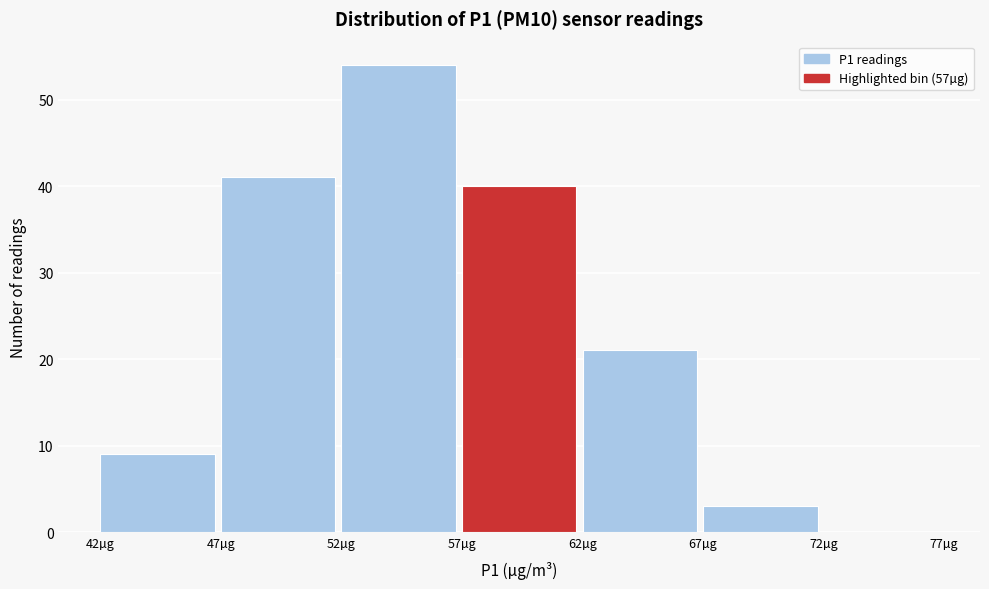

Reading left to right, transcribe this chart: for each bar, give the range it covers on the x-axis and its height. The values are not printed on the chart, so give them approximately, as read against the axis.

42 to 47: 9
47 to 52: 41
52 to 57: 54
57 to 62: 40
62 to 67: 21
67 to 72: 3
72 to 77: 0